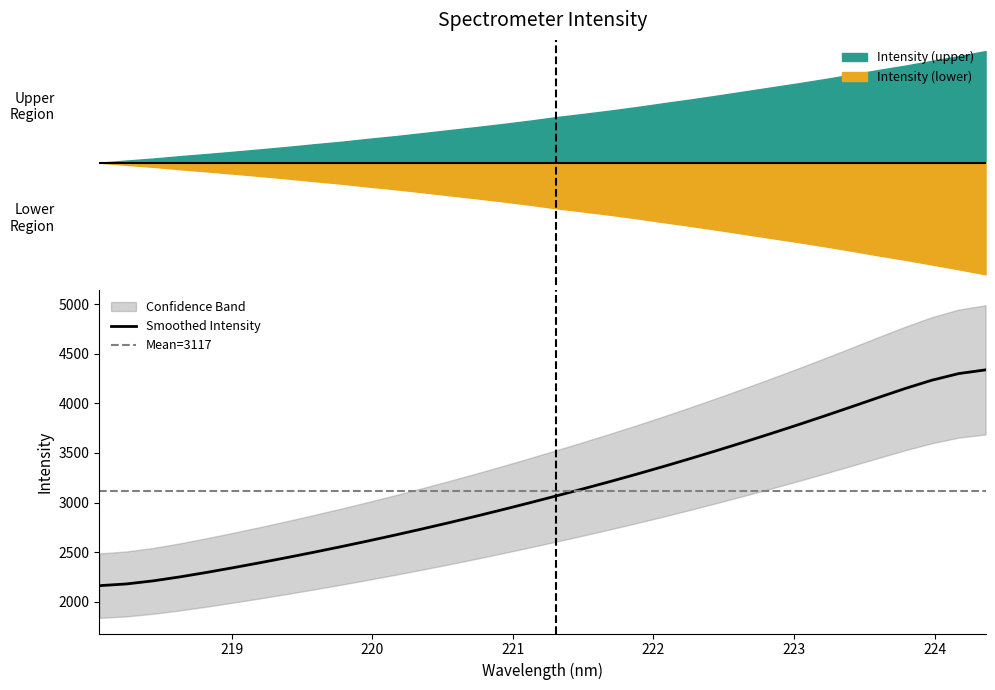

What is the difference between the values at 223.408 and 220.7354?

1102.9